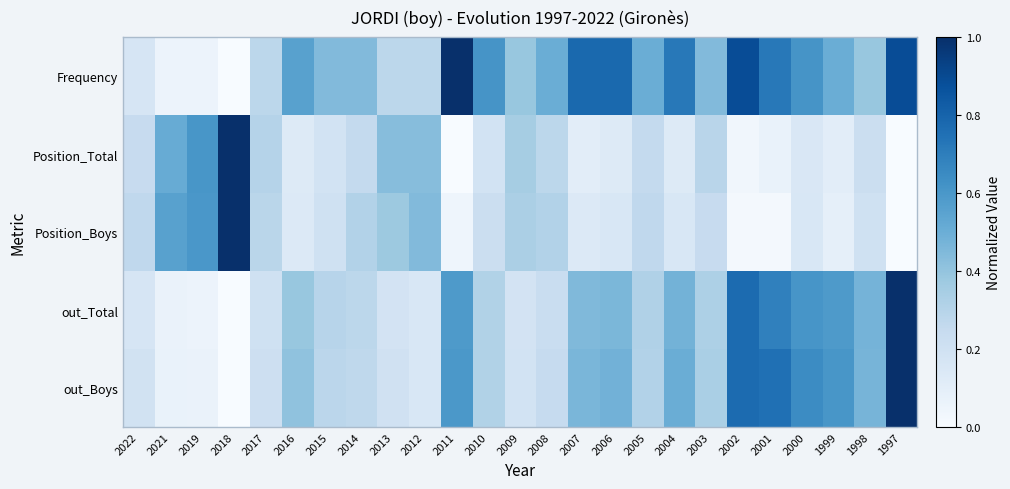

Which series has the largest total across all categories?

Frequency